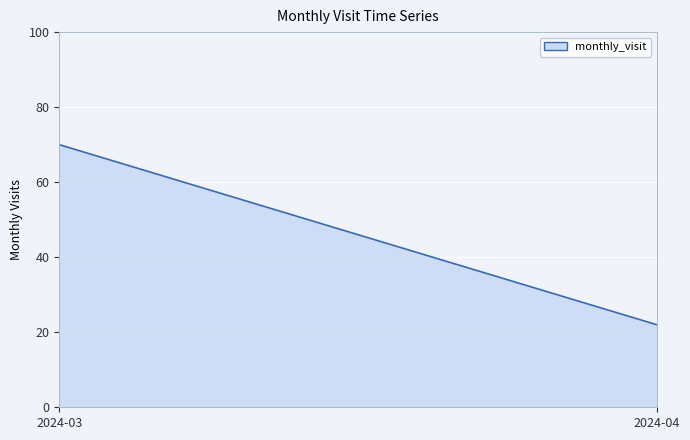

Rank the categories by value from highest to lowest.

2024-03, 2024-04